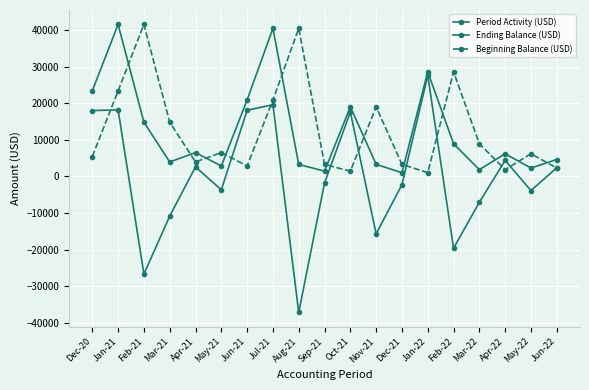

Which series has the largest range (max minus min)?

Period Activity (USD)